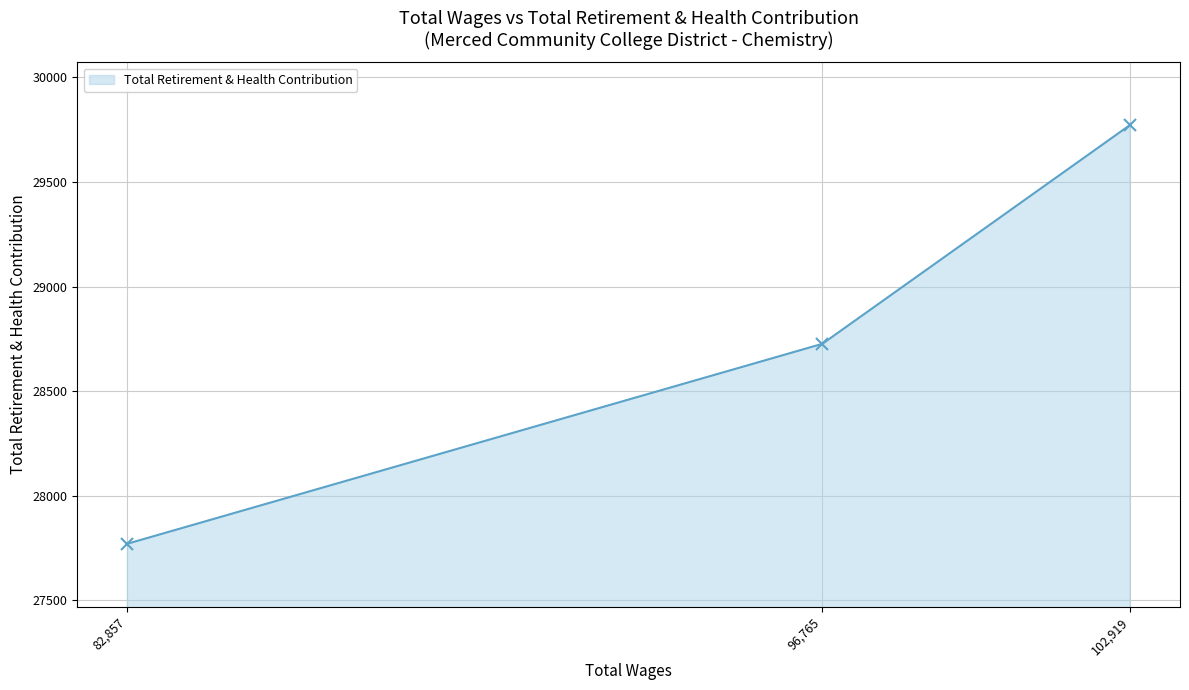

What is the label of the 3rd point from the left?

102,919